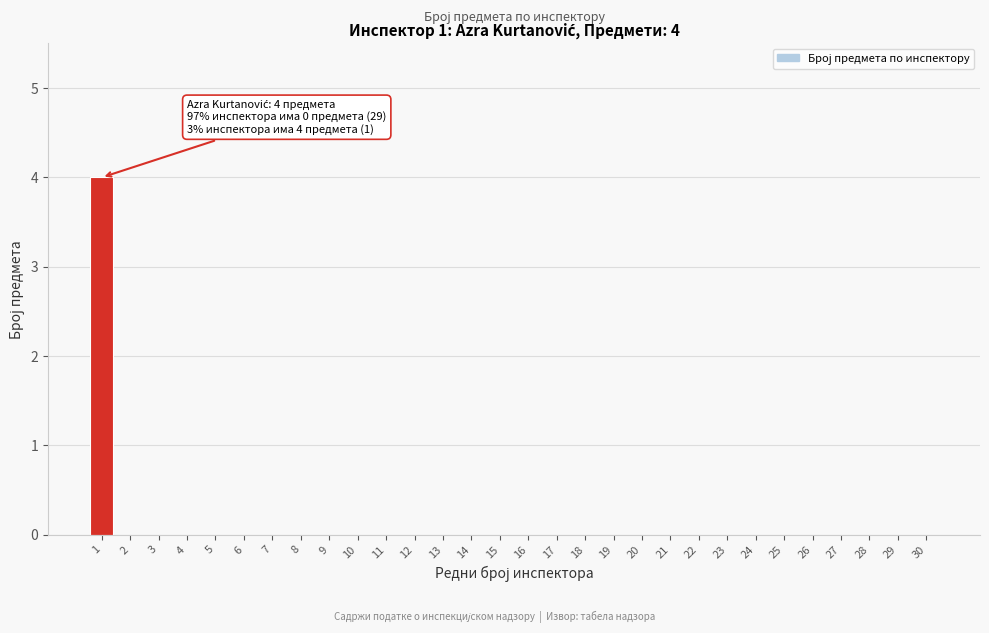

Reading left to right, transcribe all the data shown in this chart.

1=4	2=0	3=0	4=0	5=0	6=0	7=0	8=0	9=0	10=0	11=0	12=0	13=0	14=0	15=0	16=0	17=0	18=0	19=0	20=0	21=0	22=0	23=0	24=0	25=0	26=0	27=0	28=0	29=0	30=0